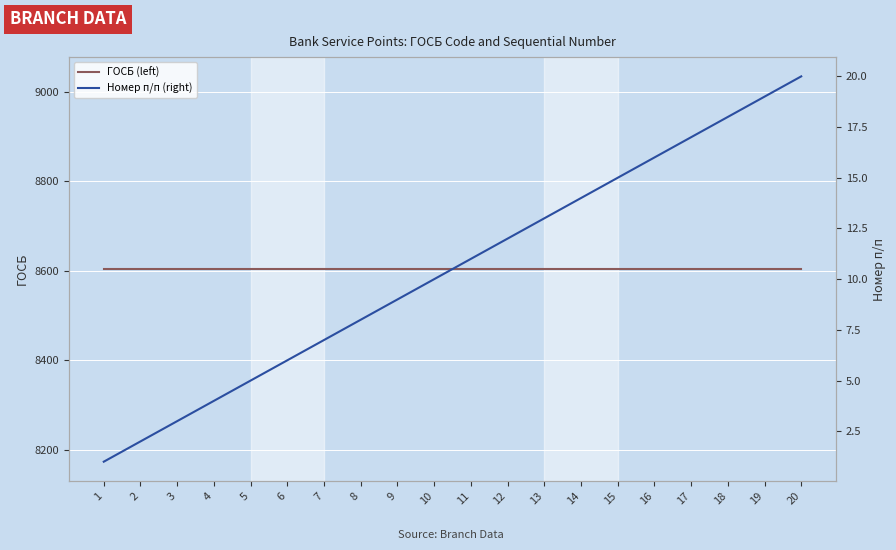

True or false: ГОСБ (left) and Номер п/п (right) intersect in this chart.

False